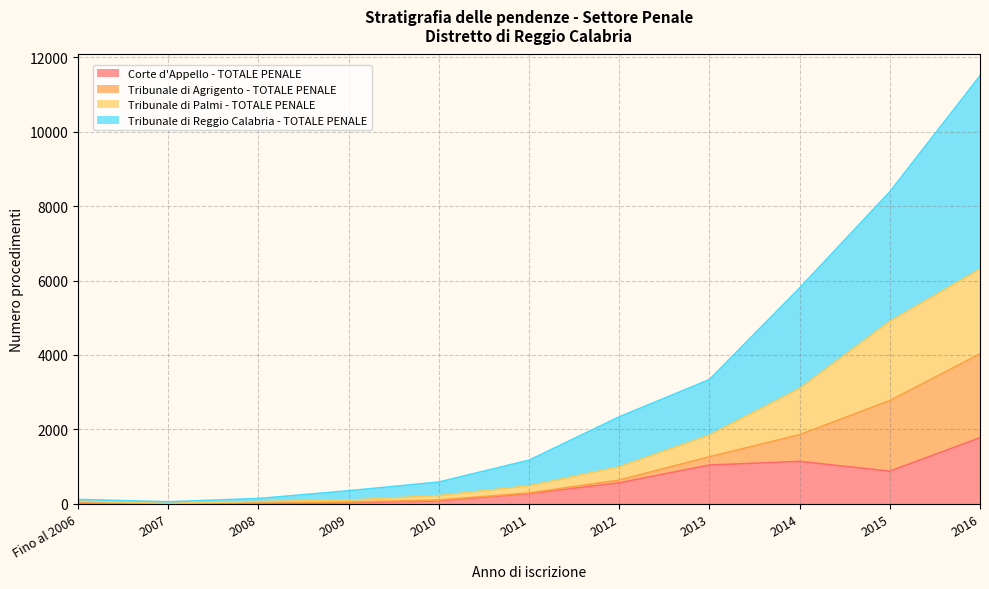

What is the total value across all series at 2009?

348